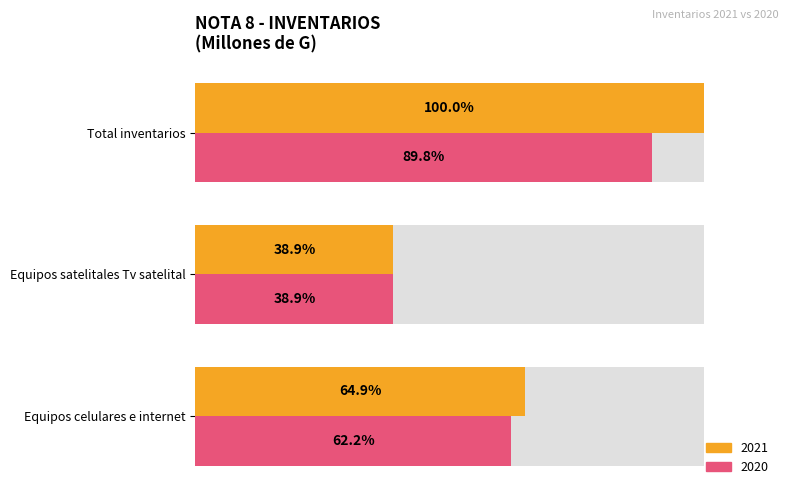

Rank the series by their maximum value, from highest to lowest.

2021, 2020